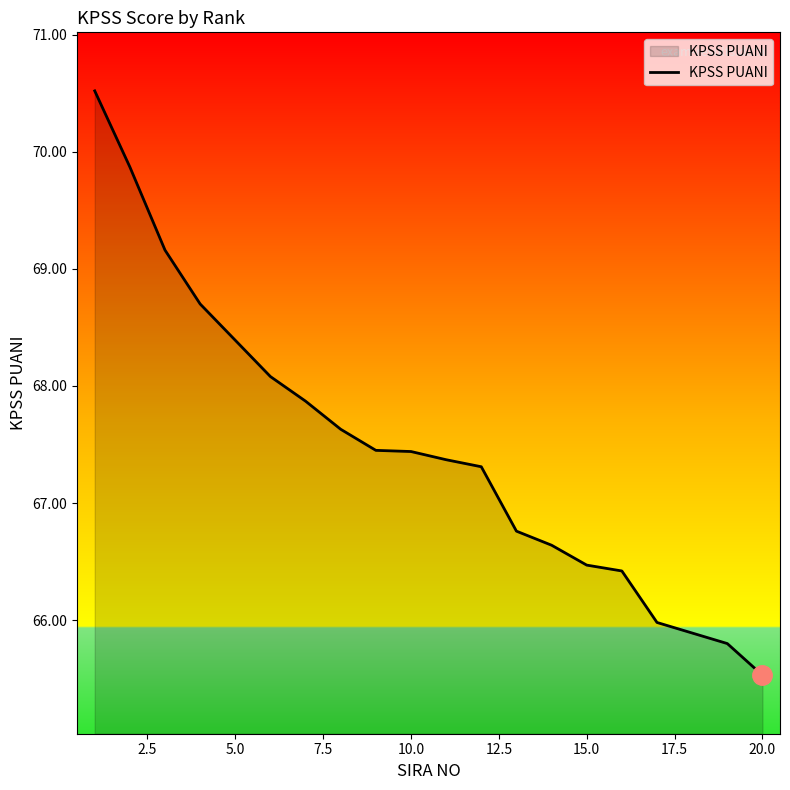

What is the greatest value displayed?

70.5